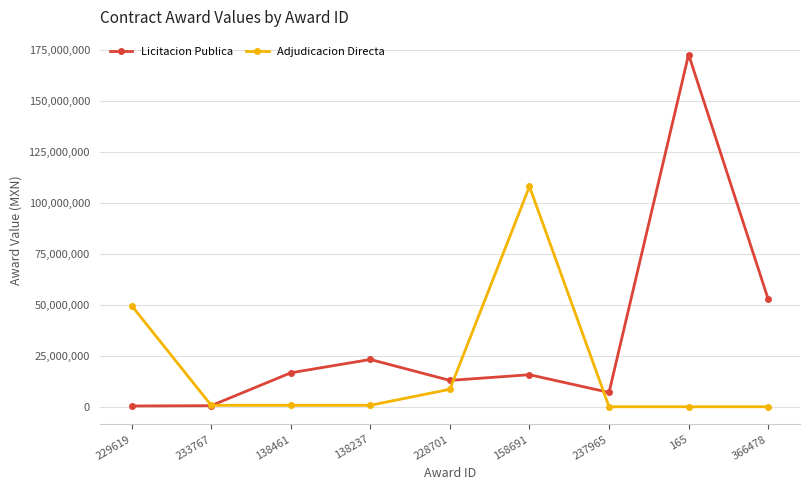

Rank the series by their average value, from highest to lowest.

Licitacion Publica, Adjudicacion Directa